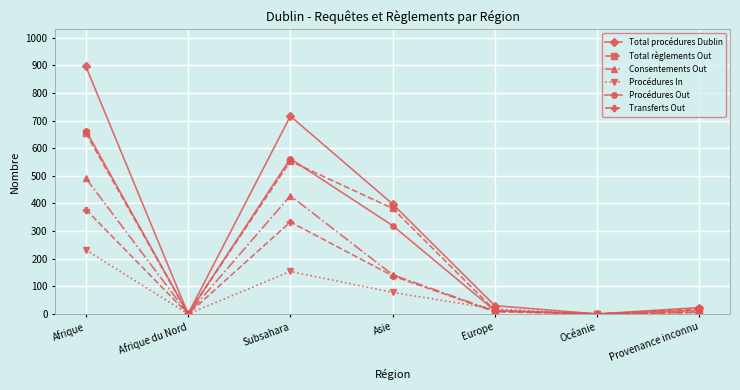

What are all the series names shown in the legend?

Total procédures Dublin, Total règlements Out, Consentements Out, Procédures In, Procédures Out, Transferts Out